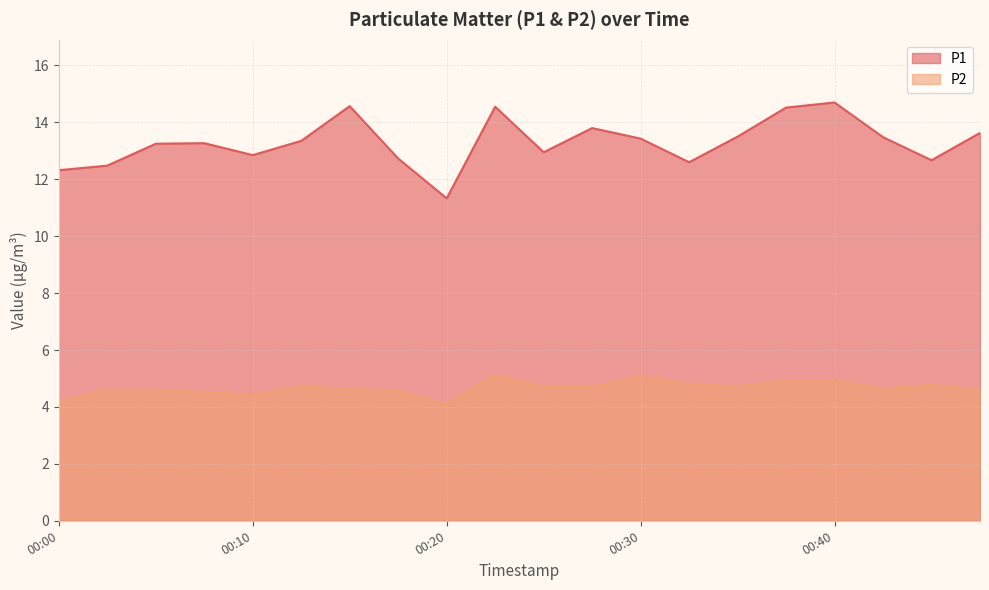

True or false: P1 and P2 cross at least once.

False